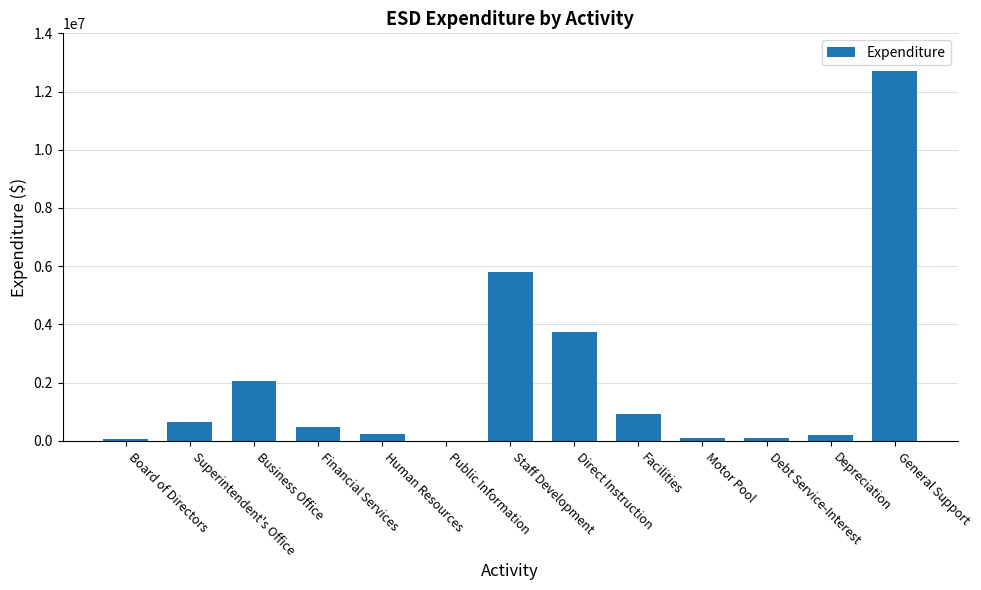

What is the greatest value displayed?

12706971.5